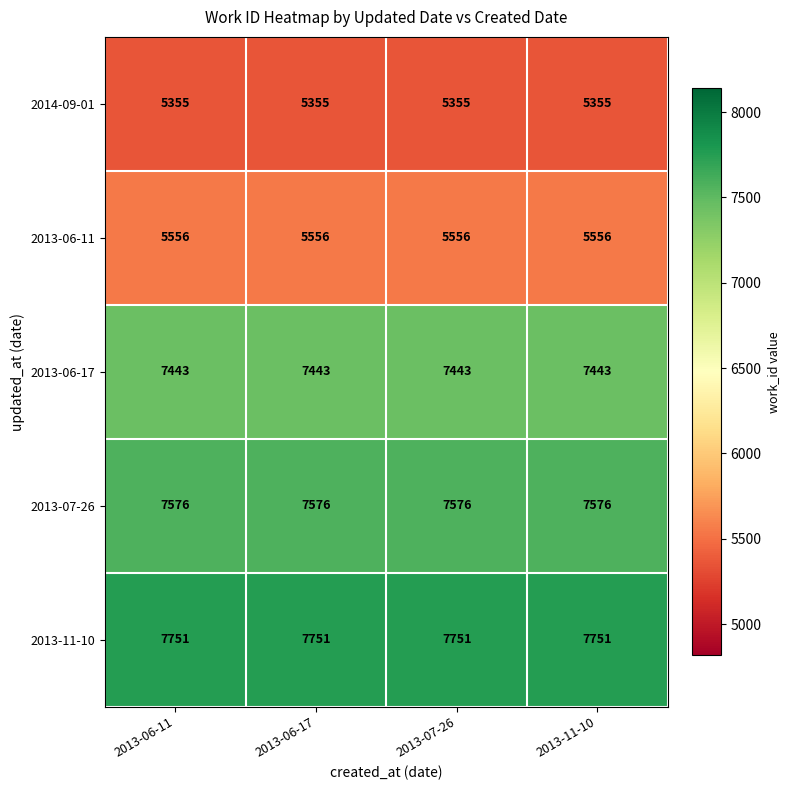

What is the minimum value for 2013-07-26?

7576